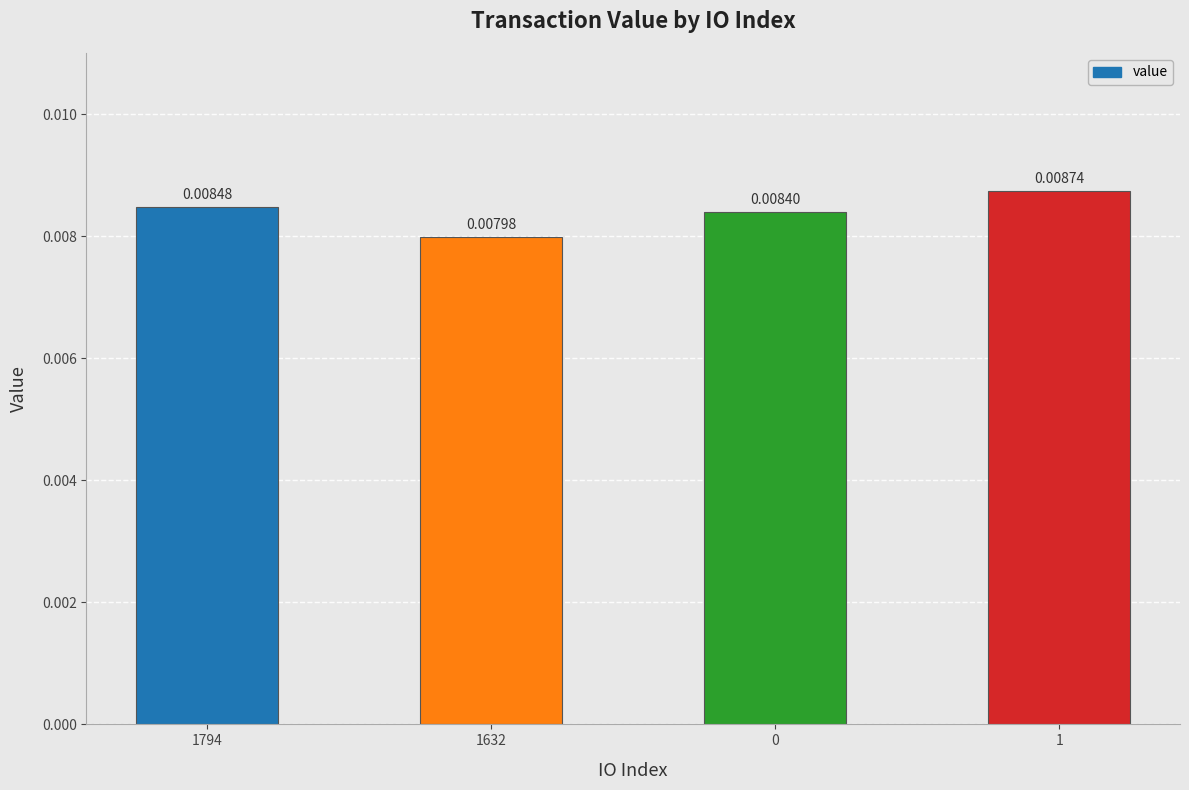

Rank the categories by value from highest to lowest.

1, 1794, 0, 1632